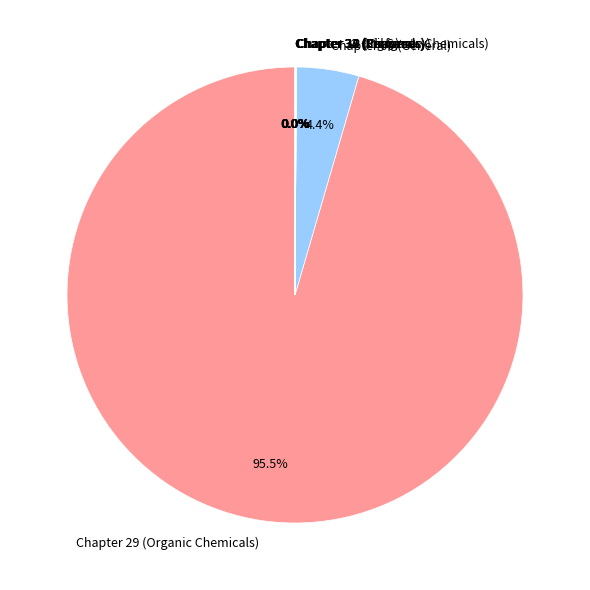

Is there a majority slice in this chart?

Yes